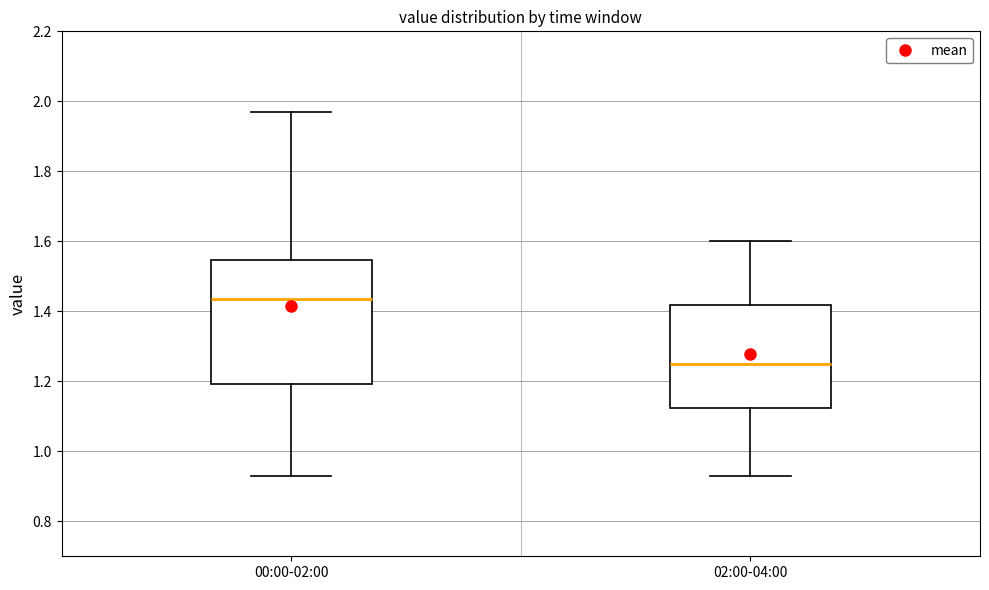

Where does the lower whisker of the box for 02:00-04:00 end on the y-axis? The values are not printed on the chart, so give them approximately, as read against the axis.

0.94